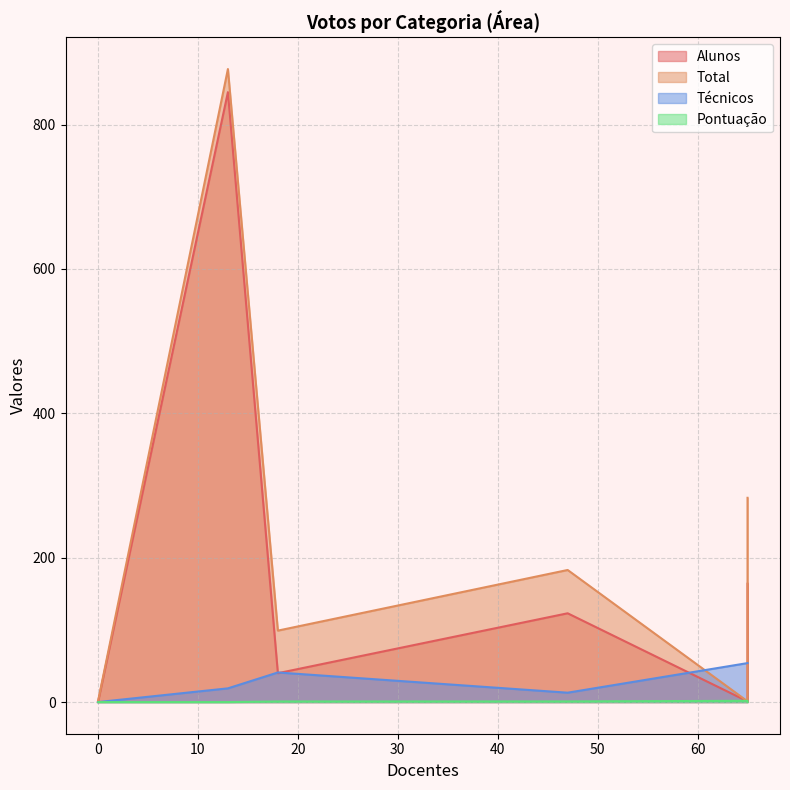

How many values in the Total series are below 99?

4